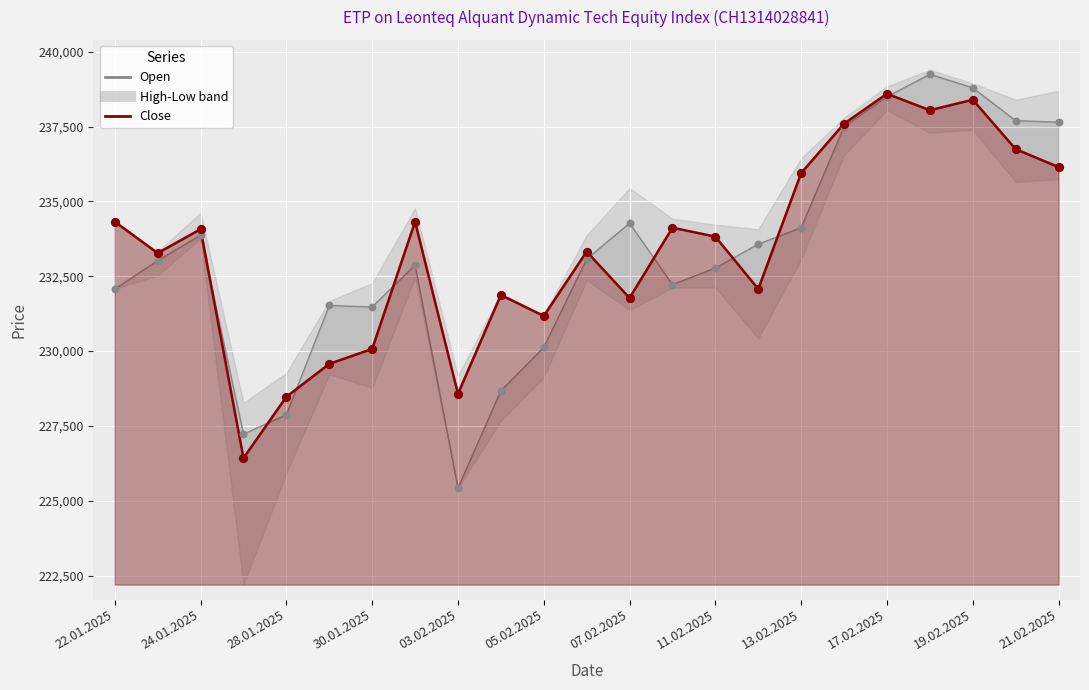

At which category is the sum across all series the highest?

18.02.2025